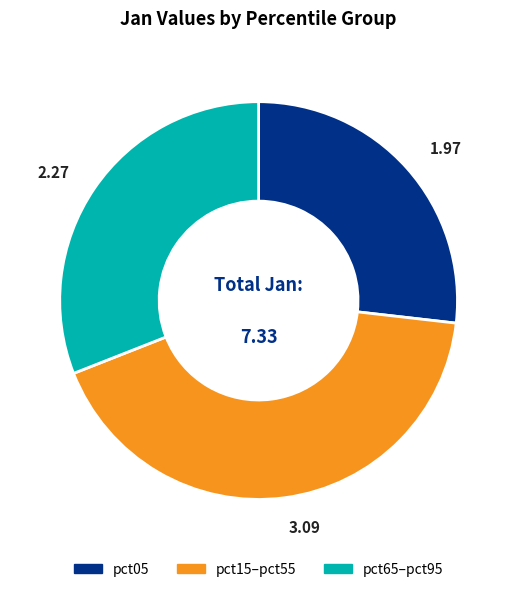

Does any single category account for the majority?

No